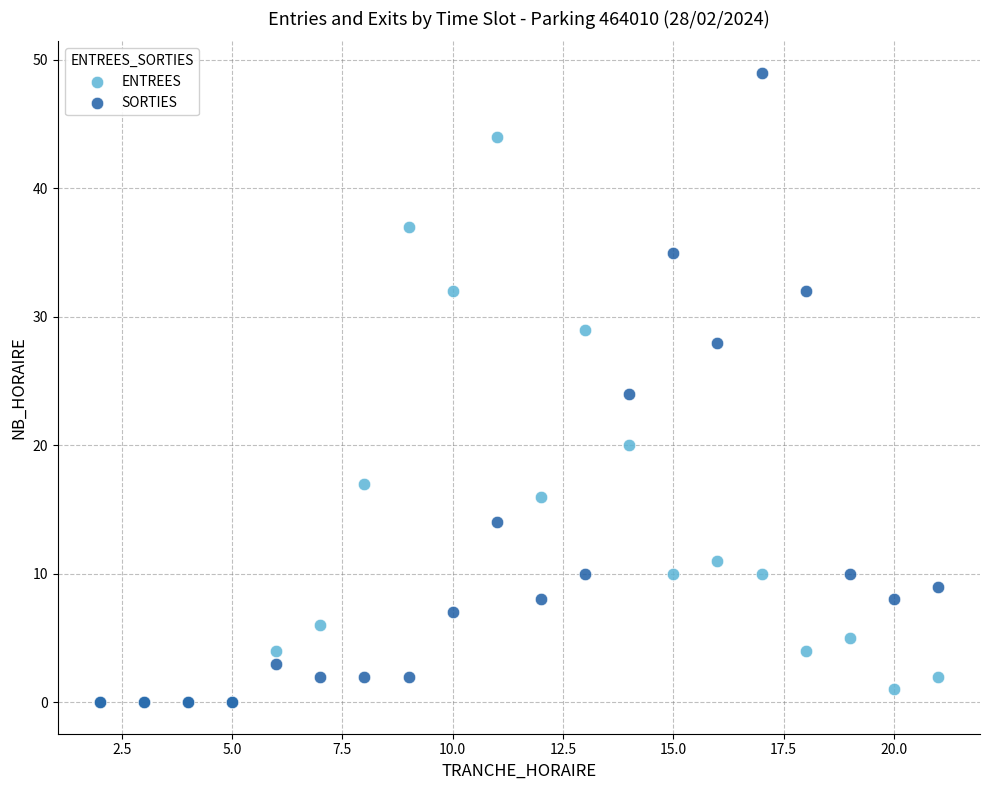

Which series has the largest Y range (max minus min)?

SORTIES